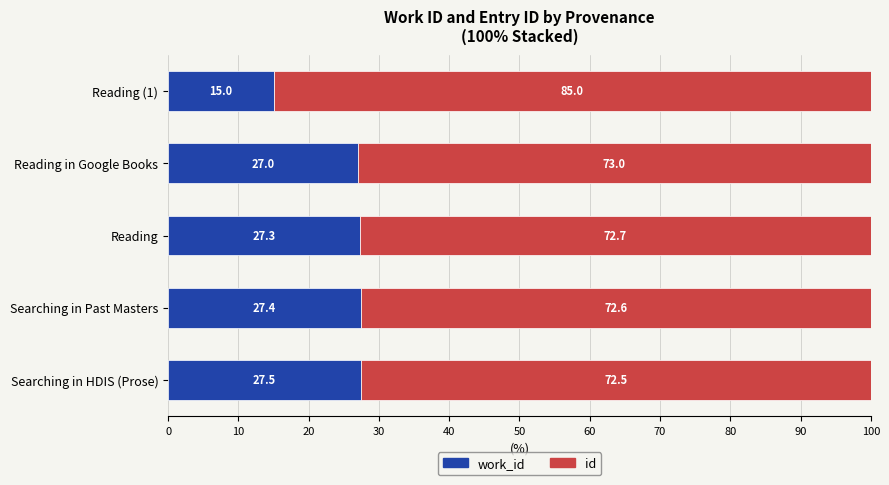

What is the total value across all series at Reading?

100.0